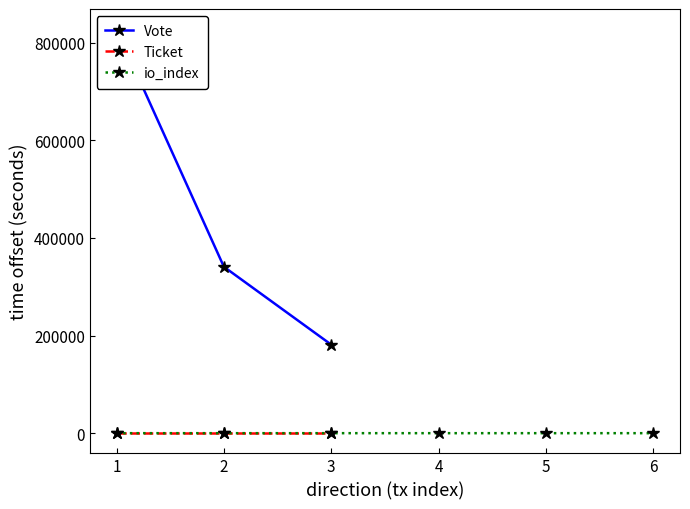

Is it true that the value at 2 is 147844?

False